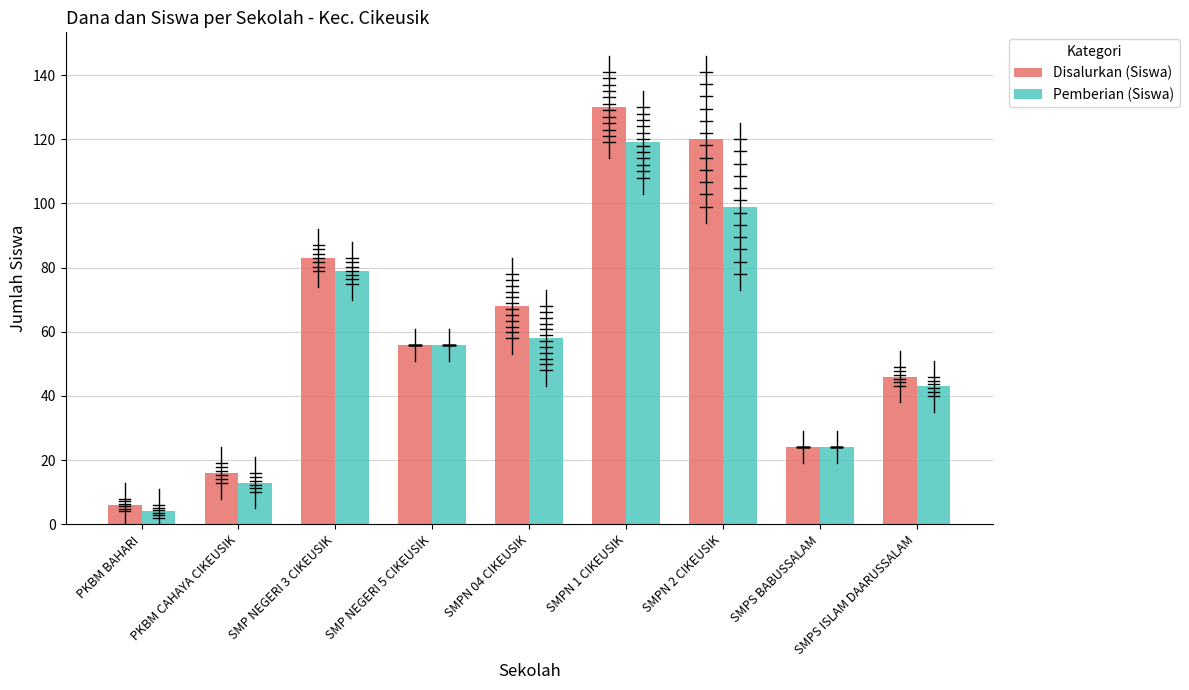

Is the value of Disalurkan (Siswa) at SMPN 1 CIKEUSIK greater than the value of Pemberian (Siswa) at PKBM CAHAYA CIKEUSIK?

Yes